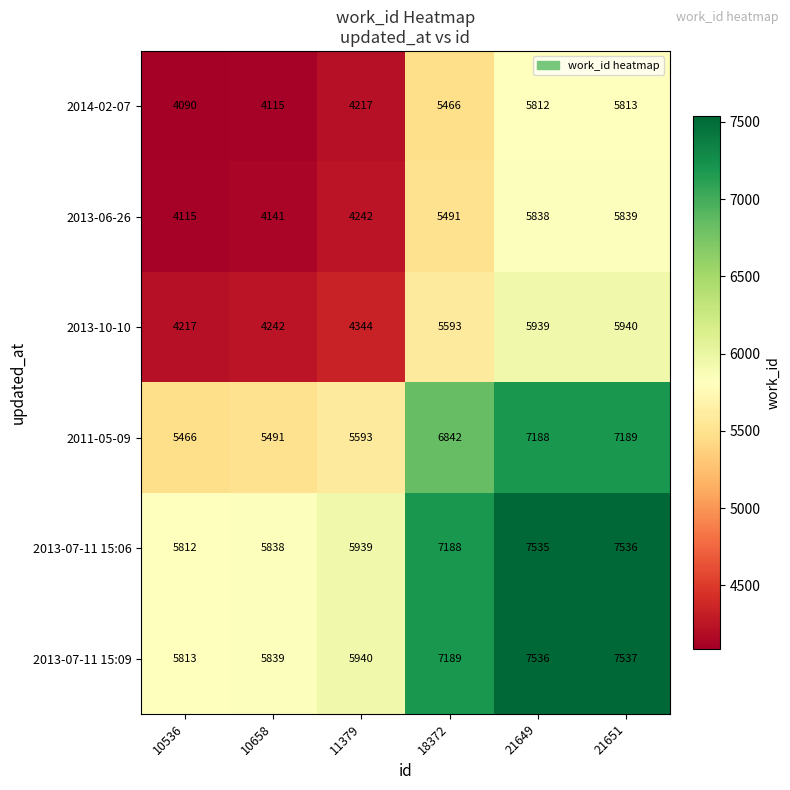

What is the spread (max minus min) of values at 11379?

1723